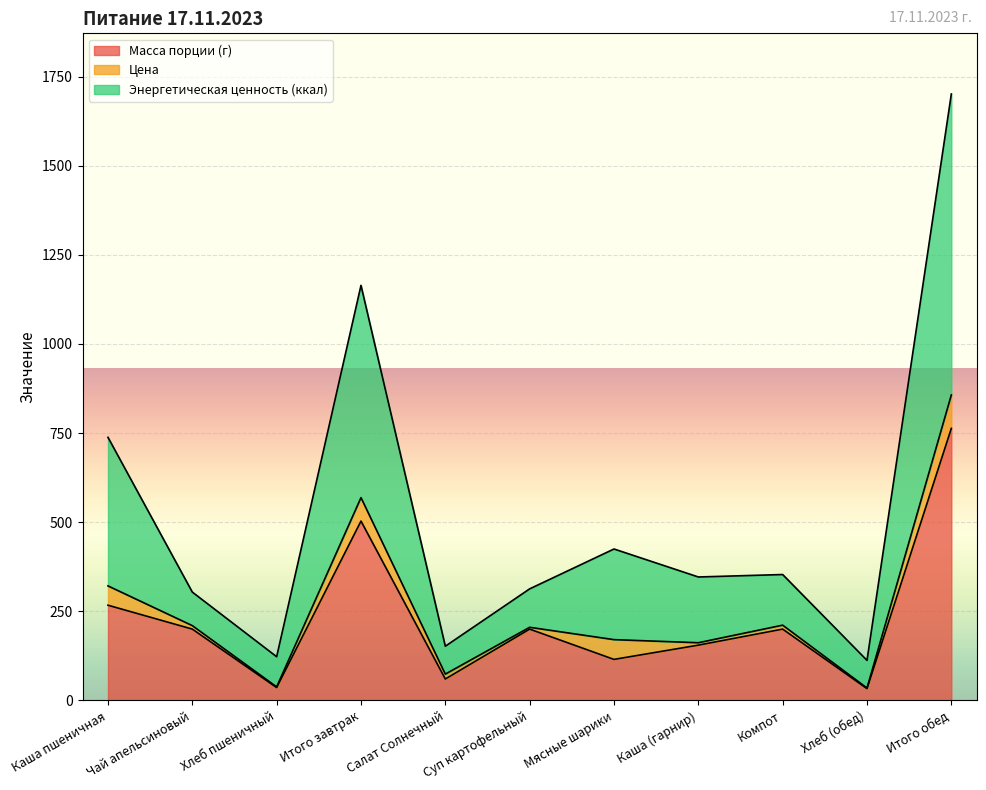

What is the label of the 5th point from the right?

Мясные шарики